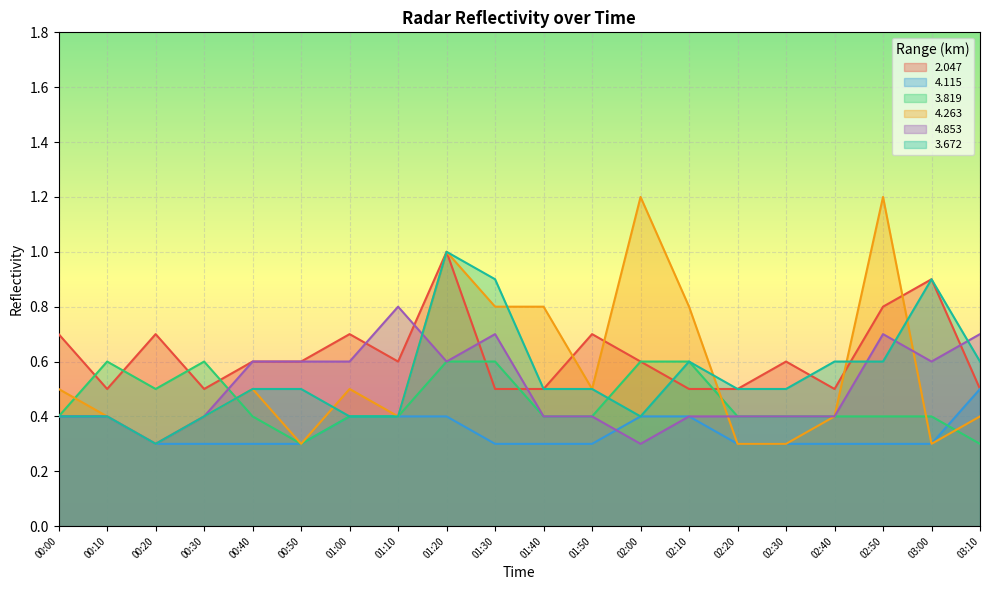

Rank the categories by   4.853 value from lowest to highest.

00:20, 02:00, 00:00, 00:10, 00:30, 01:40, 01:50, 02:10, 02:20, 02:30, 02:40, 00:40, 00:50, 01:00, 01:20, 03:00, 01:30, 02:50, 03:10, 01:10